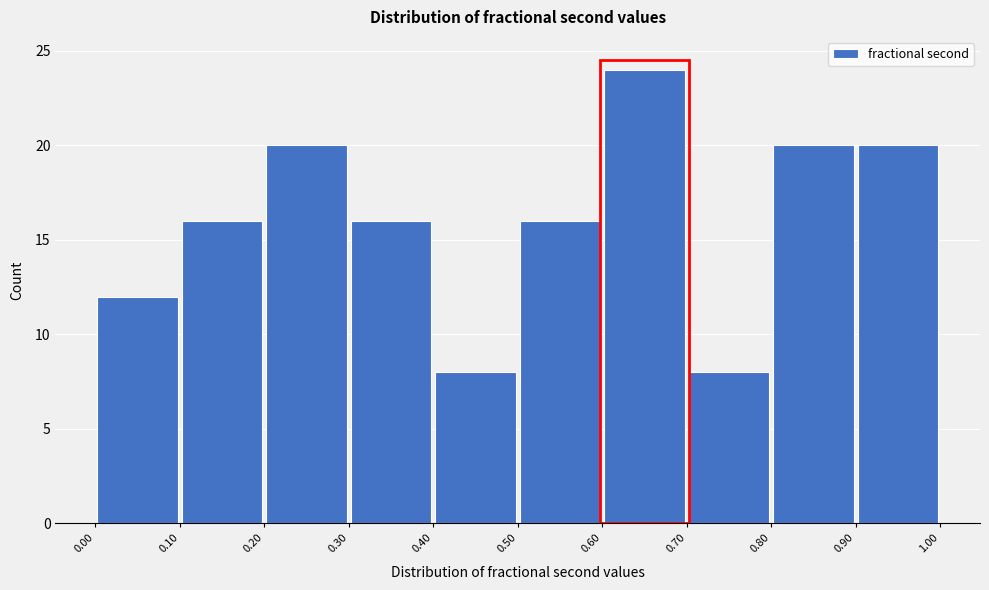

Which range on the x-axis has the tallest bar?

0.60 to 0.70